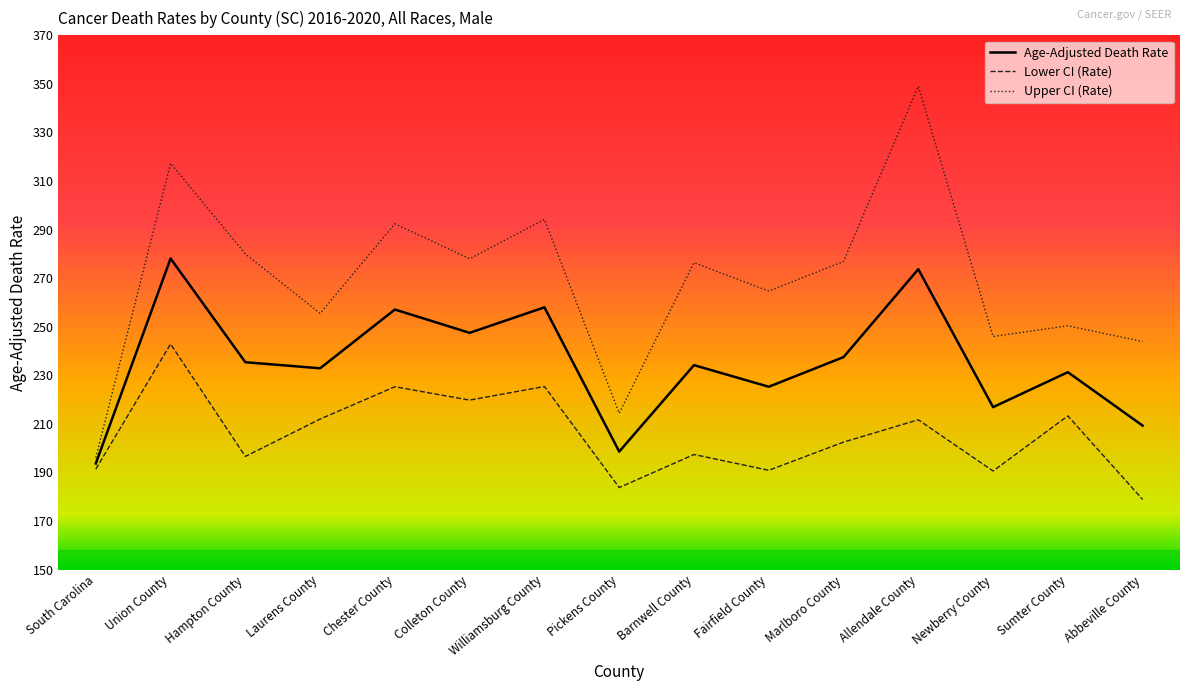

Is the value of Upper CI (Rate) at Williamsburg County greater than the value of Age-Adjusted Death Rate at Sumter County?

Yes